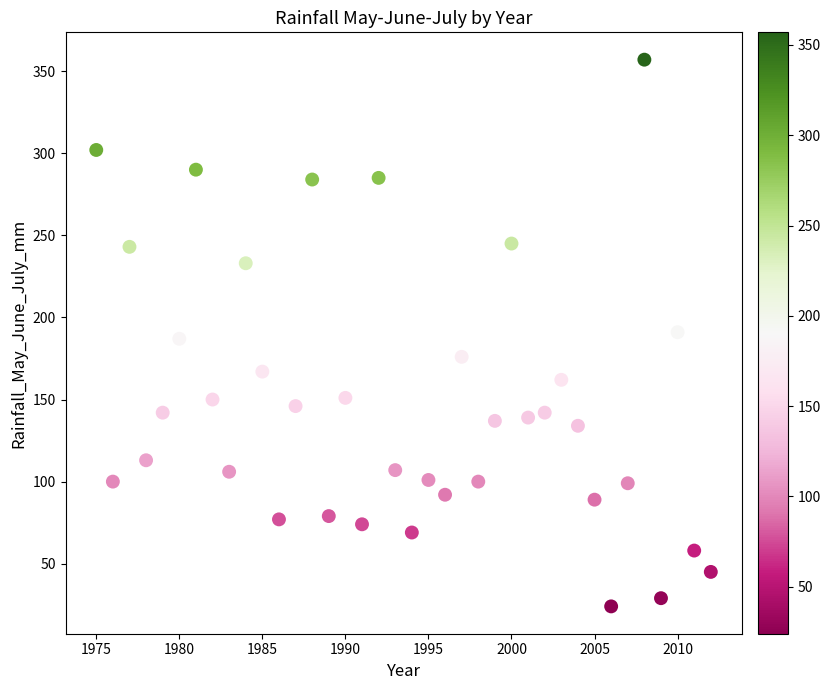

What is the range of Y values (max minus min)?

333